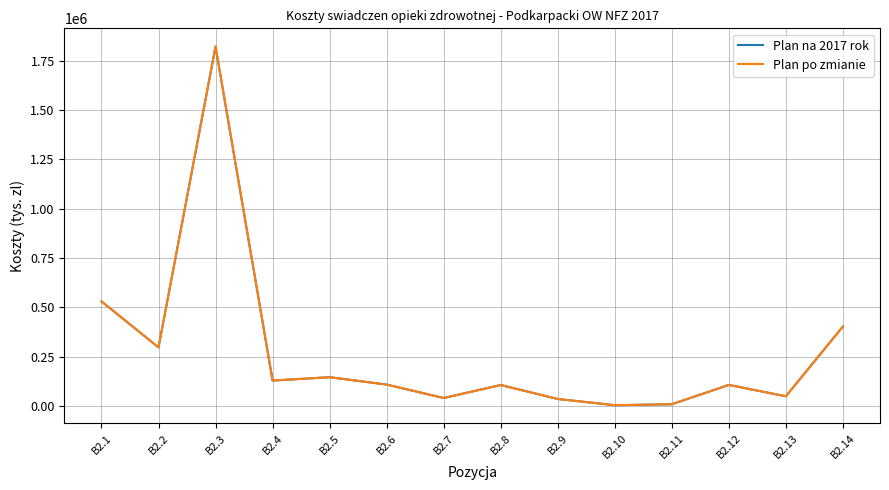

How many series are shown in this chart?

2